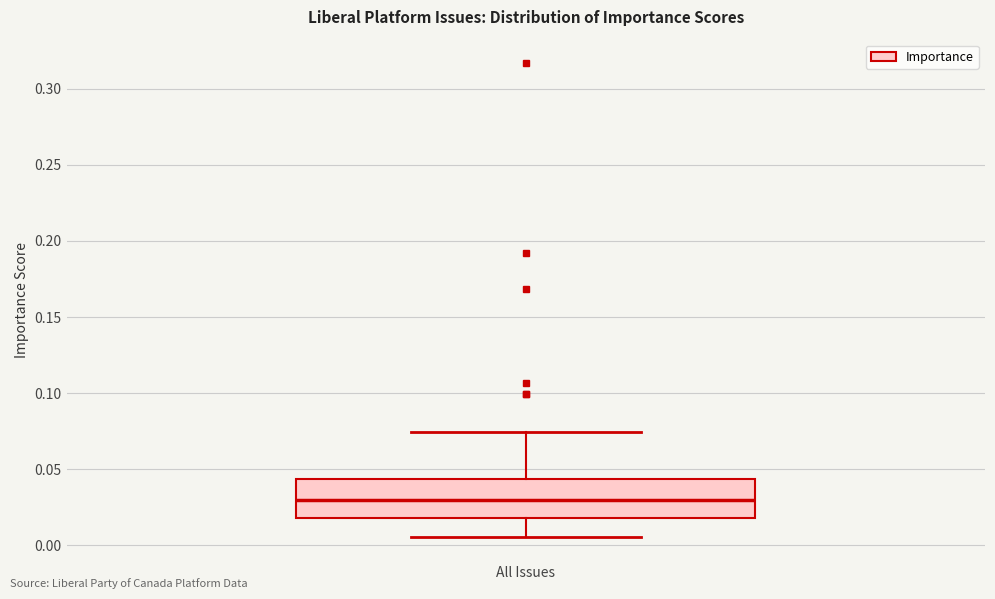

Read this box plot against the y-axis: the position of the median line, the range covered by the box, and the ends of both whiskers. The values are not printed on the chart, so give them approximately, as read against the axis.

median 0.030, box 0.020 to 0.045, whiskers 0.005 to 0.075